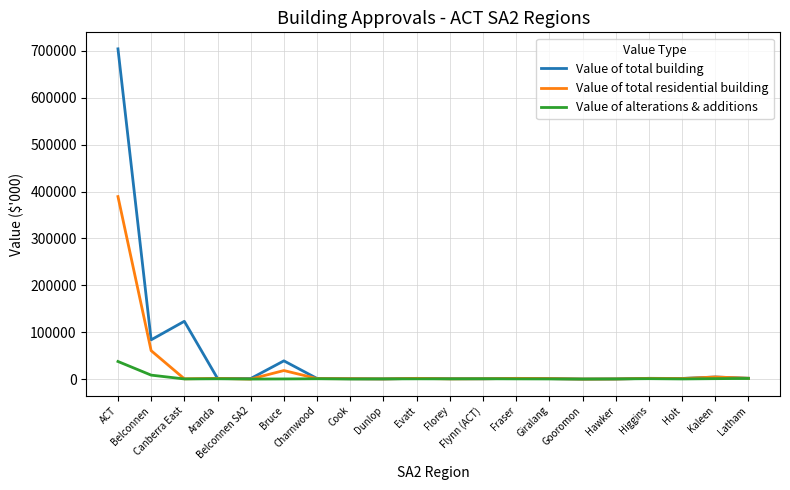

Which series has the largest range (max minus min)?

Value of total building